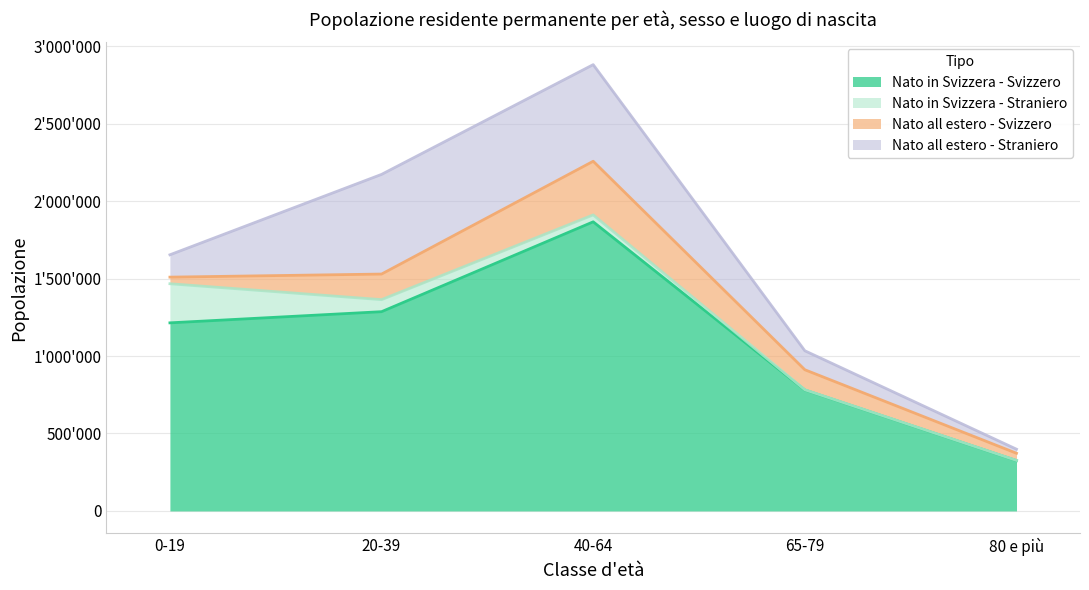

What is the label of the 2nd point from the left?

20-39